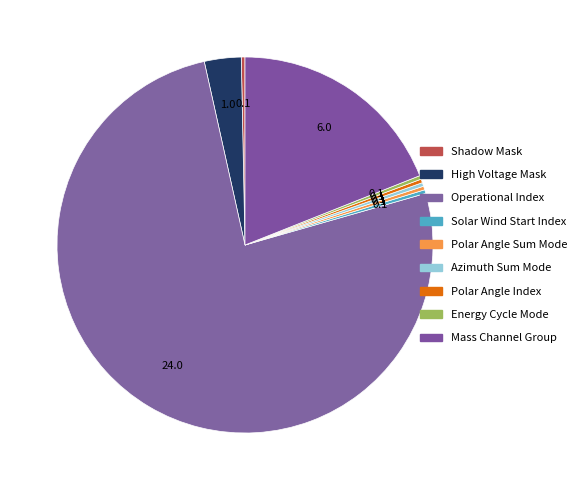

How many slices are in this pie chart?

9